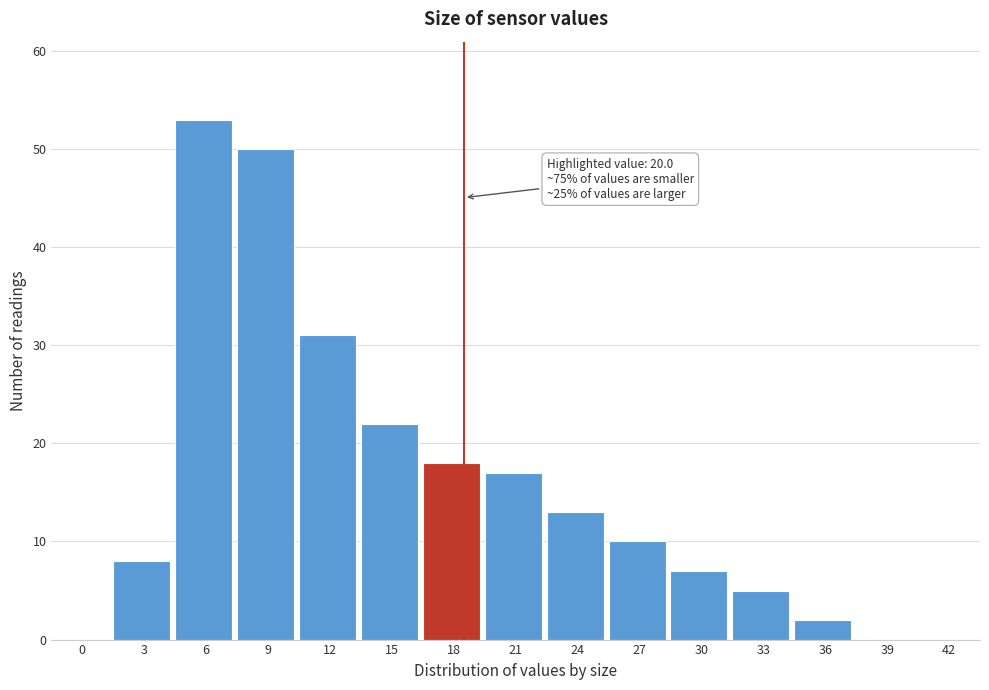

Reading left to right, list all the values displayed in this chart.

0=0	3=8	6=53	9=50	12=31	15=22	18=18	21=17	24=13	27=10	30=7	33=5	36=2	39=0	42=0